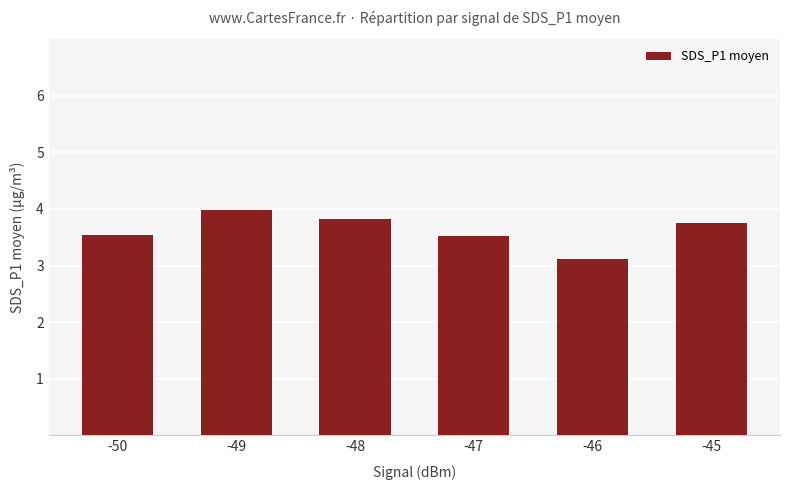

The chart shows a value of 3.5 at -47. True or false?

True